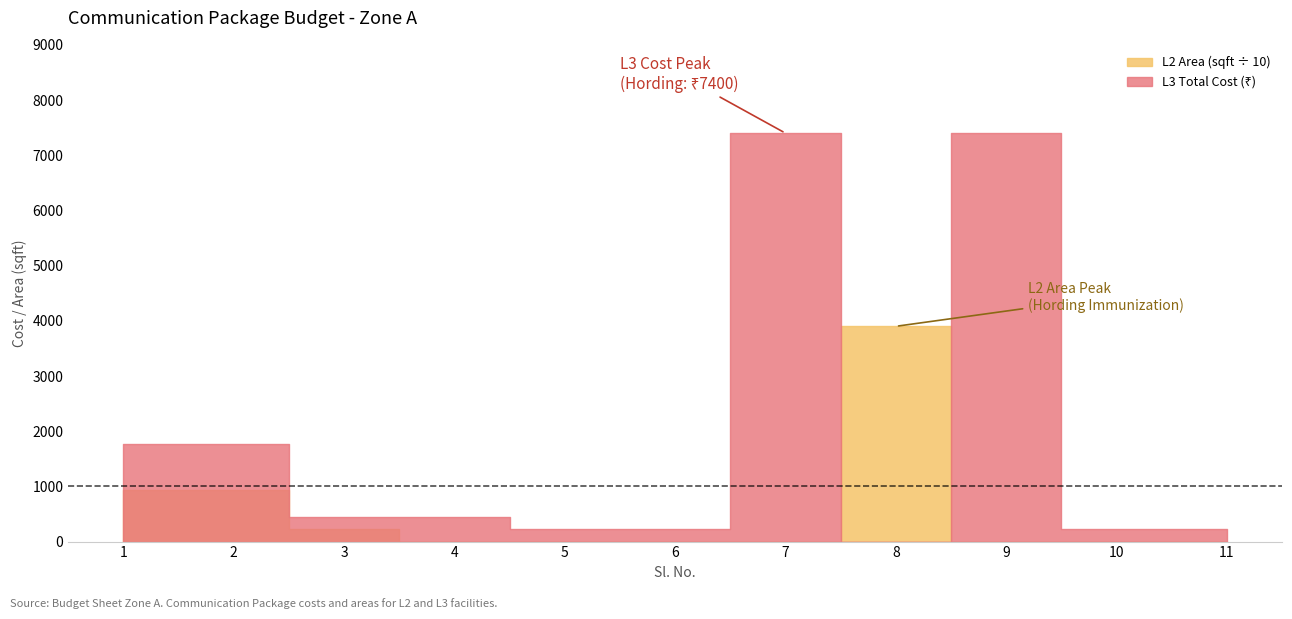

What is the sum of all values?

6006